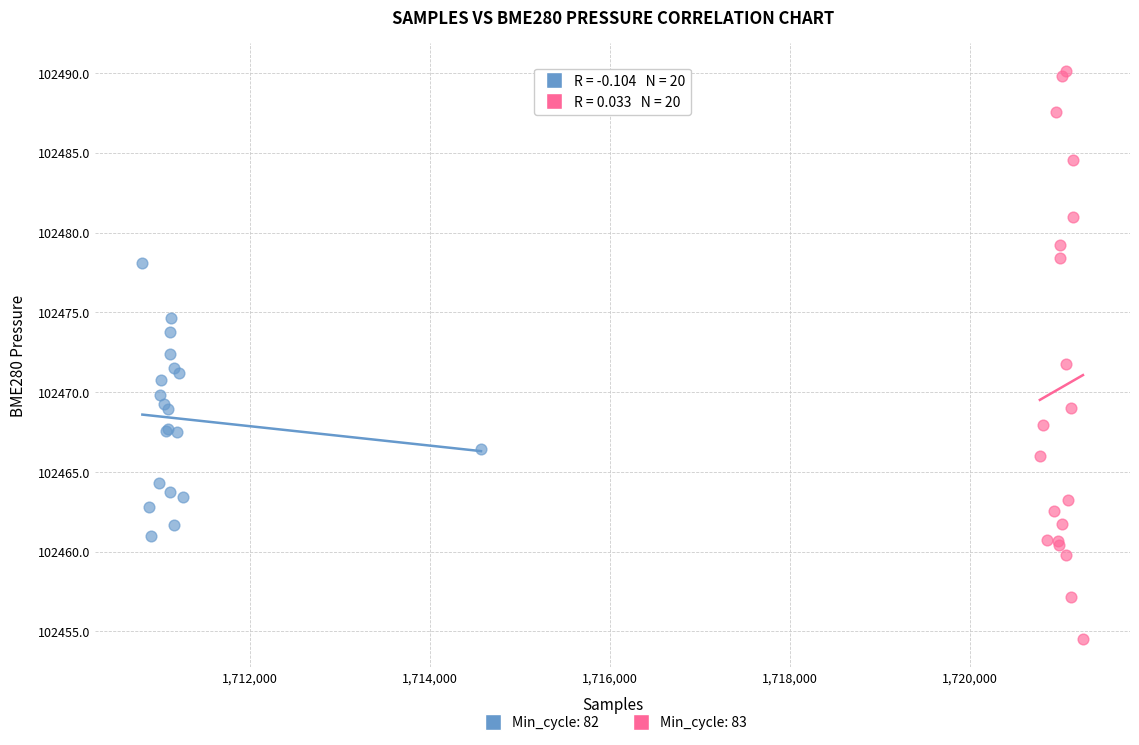

Which series contains the lowest Y value?

Min_cycle: 83